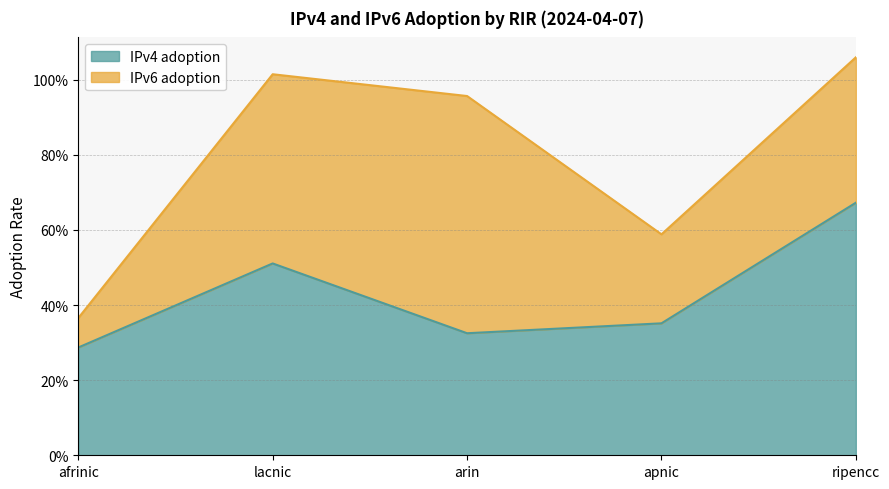

What is the sum of the values at arin and apnic?

0.7